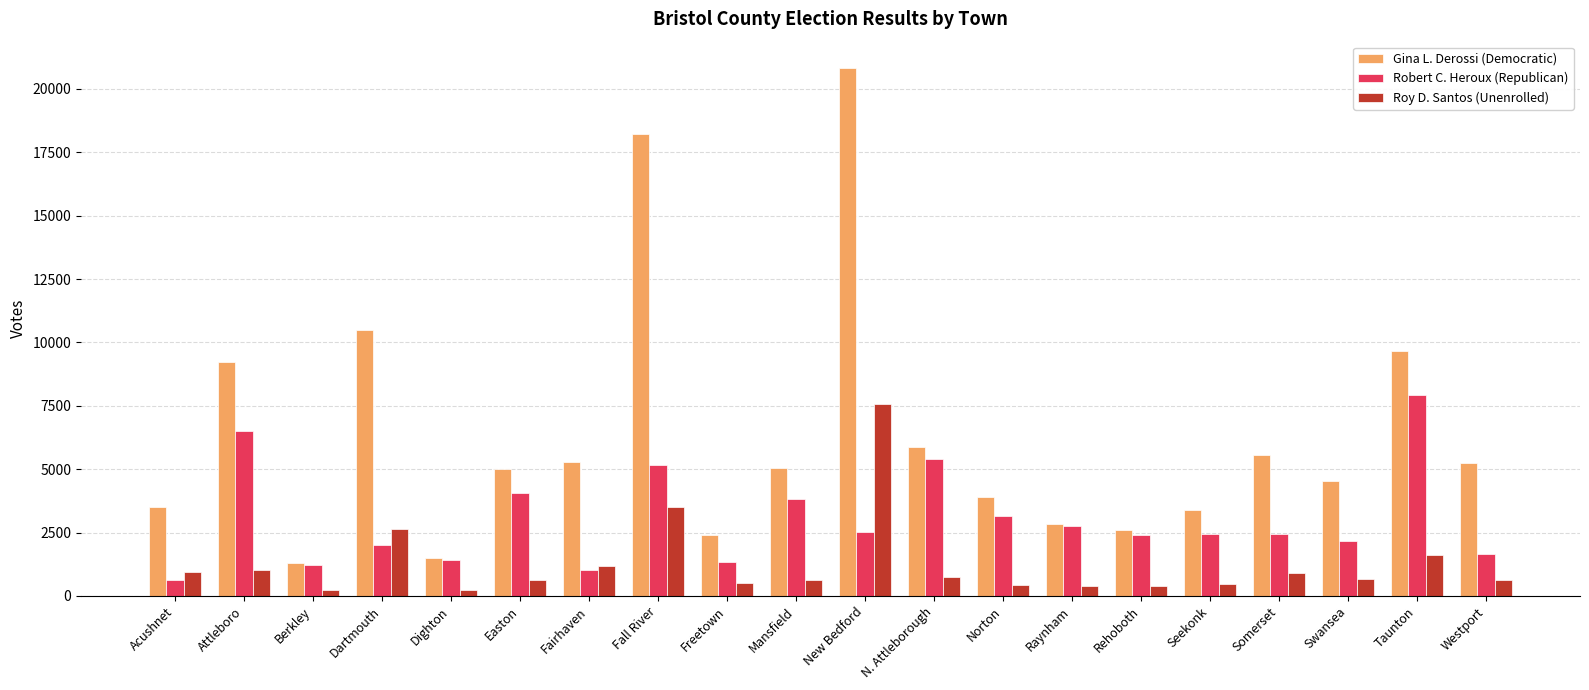

What is the total value across all series at Easton?

9702